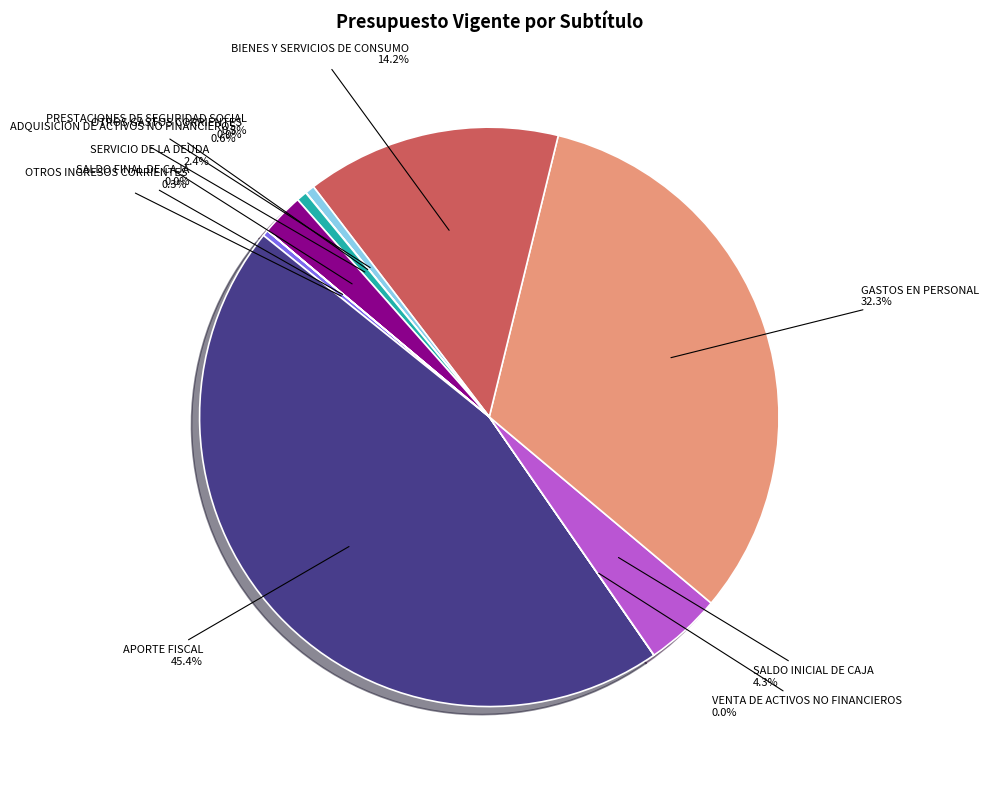

Does PRESTACIONES DE SEGURIDAD SOCIAL represent more than half of the total?

No